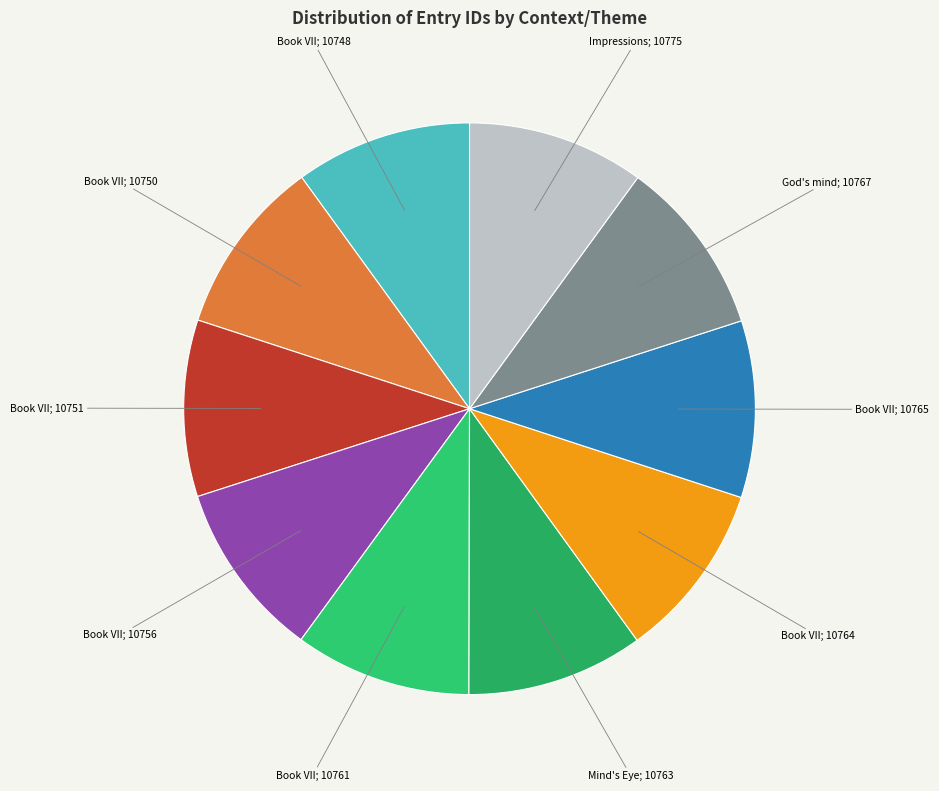

Count the number of slices in the pie.

10